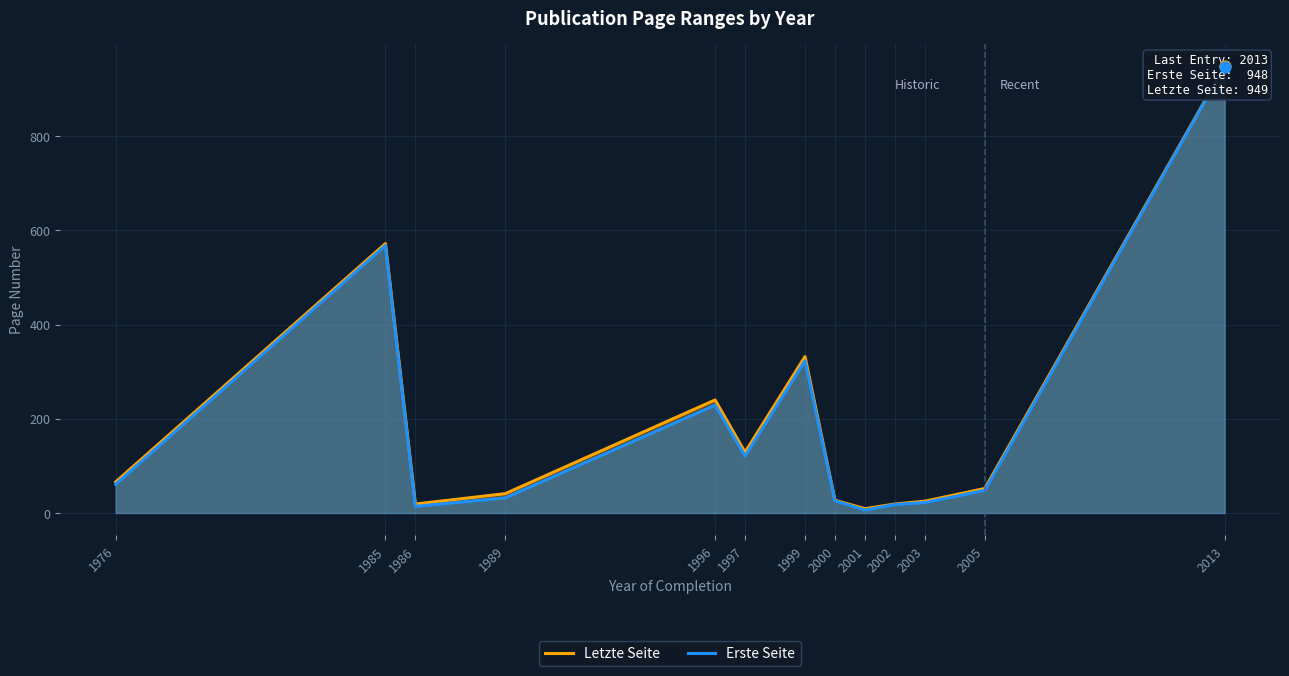

Which series has the widest spread of Y values?

Erste Seite